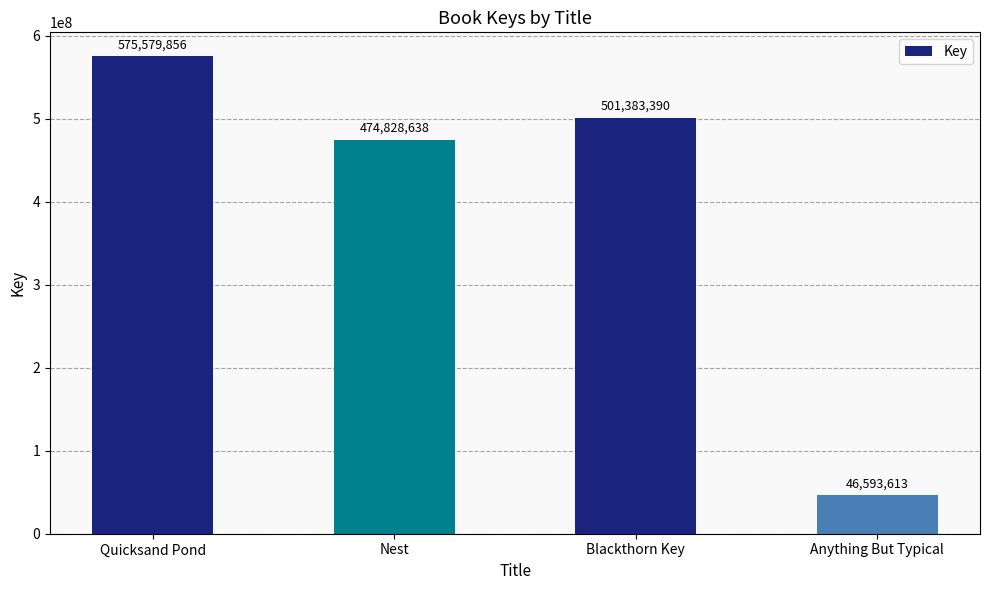

How many bars are there in total?

4